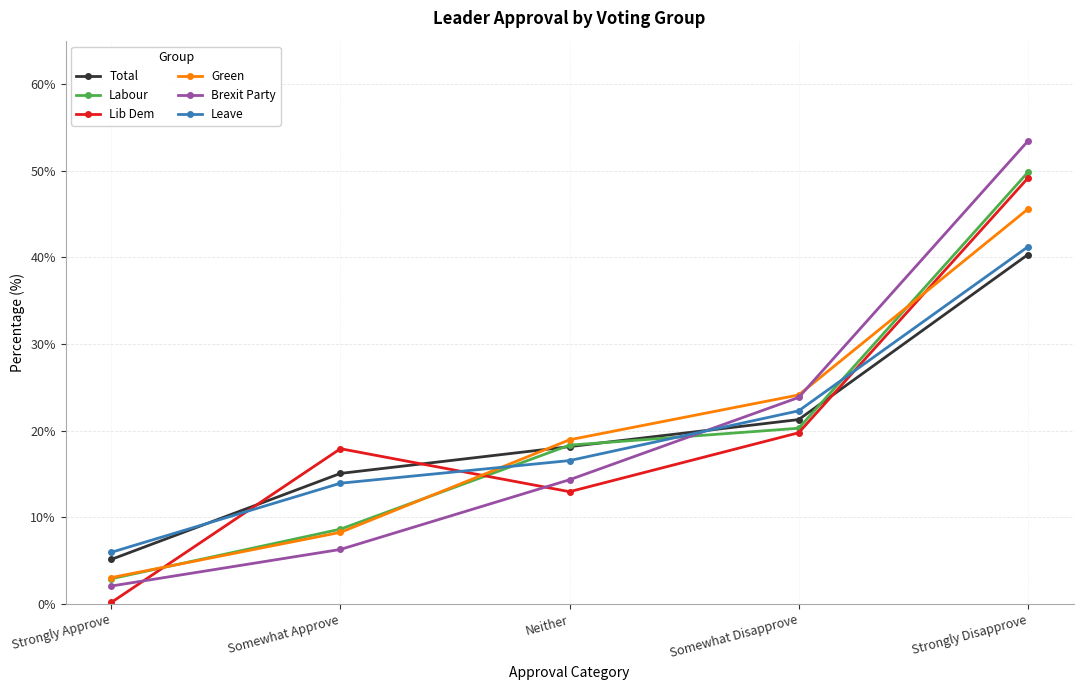

What is the highest value of the Lib Dem series?

49.1